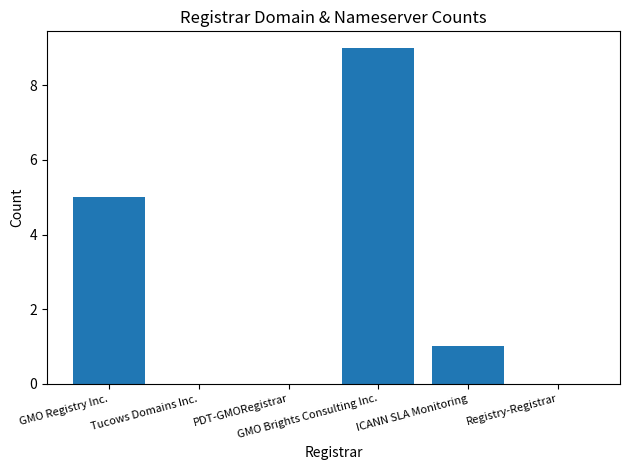

At which category does the chart reach its peak across all series?

GMO Brights Consulting Inc.